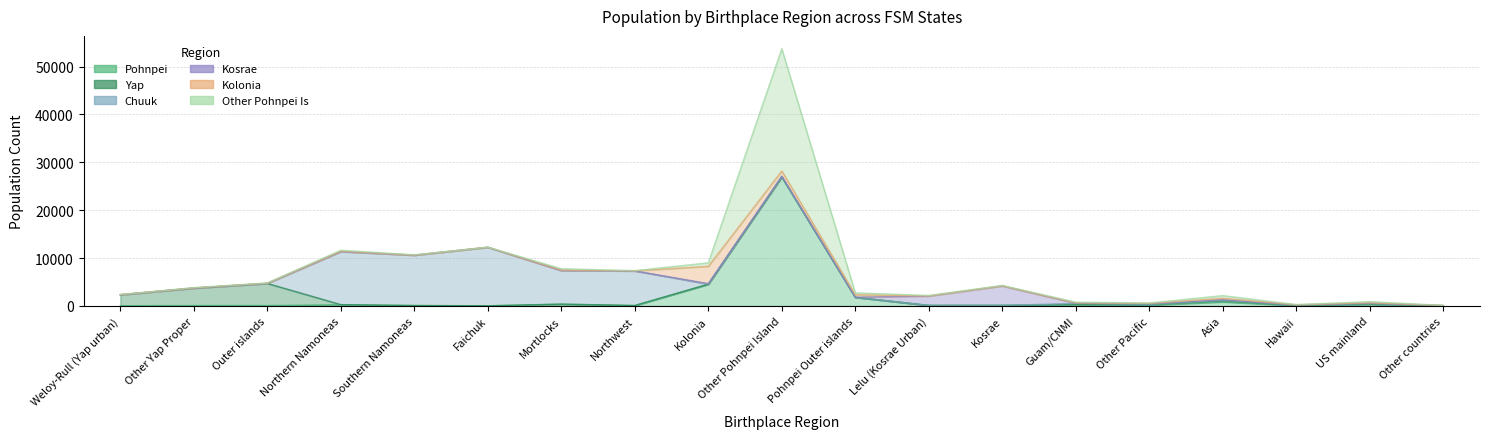

What is the average value of the Chuuk series?

2561